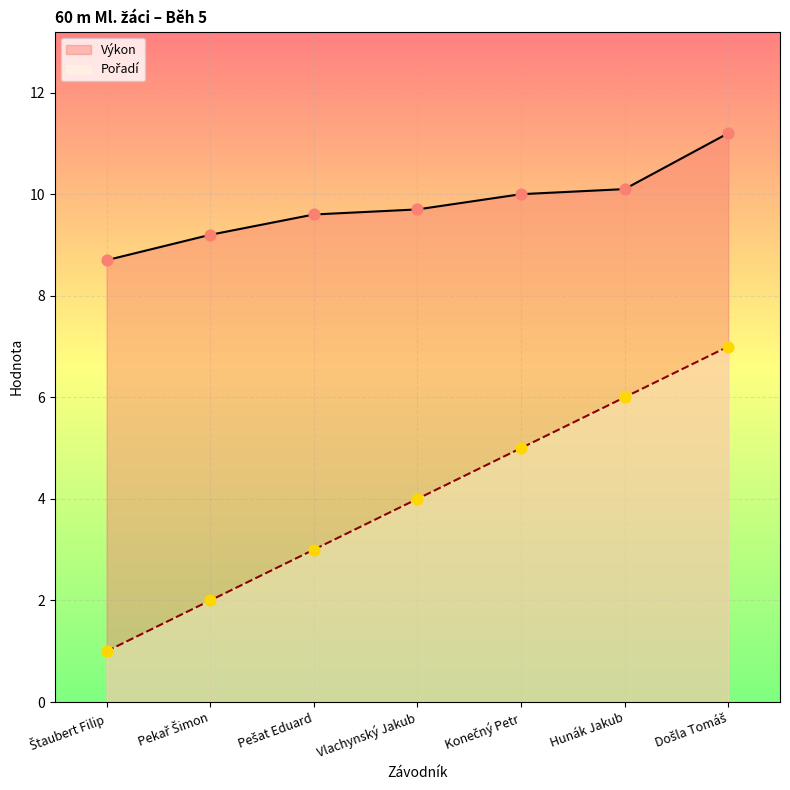

What is the total value across all series at Došla Tomáš?

18.2